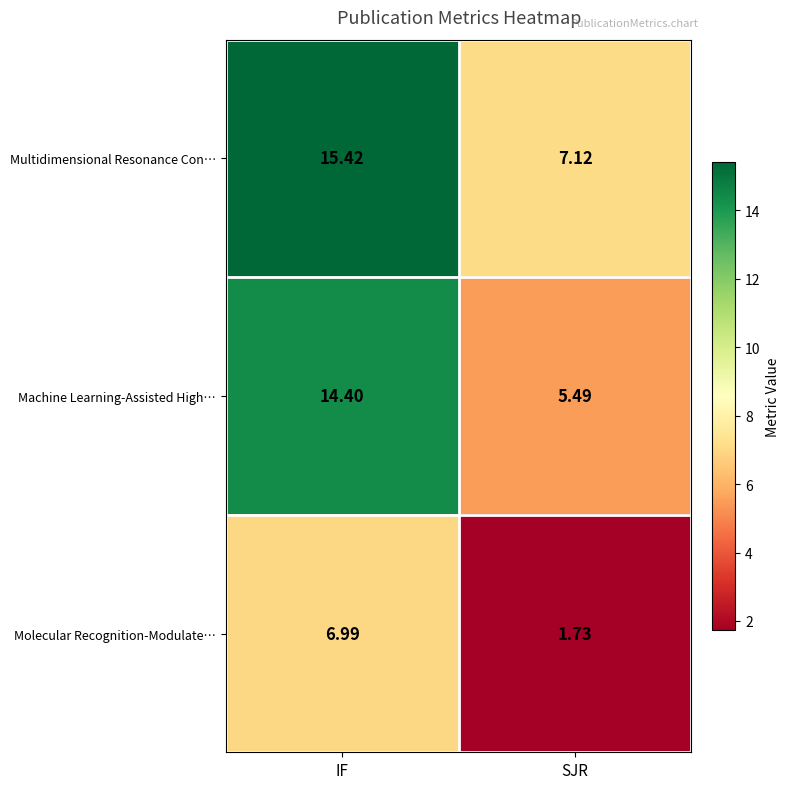

Which series has the largest total across all categories?

Multidimensional Resonance Con…